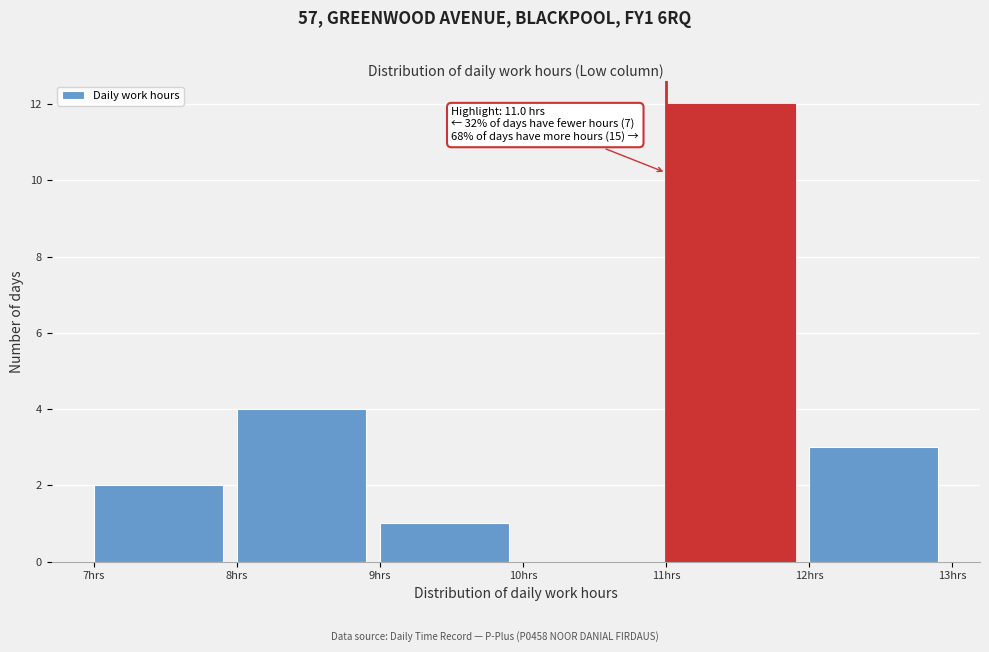

Which range on the x-axis has the tallest bar?

11 to 12